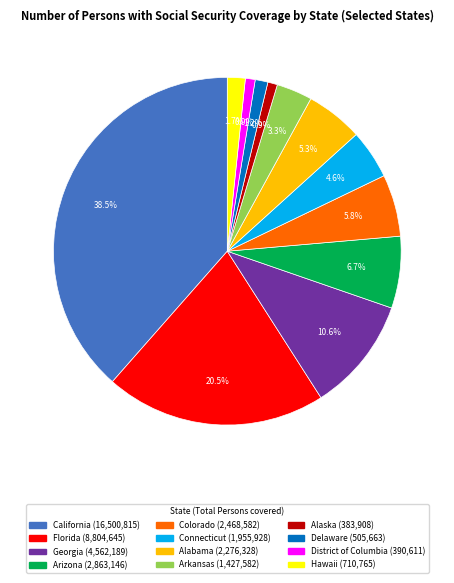

To the nearest percent, what is the combined percentage of Connecticut and Florida?

25%